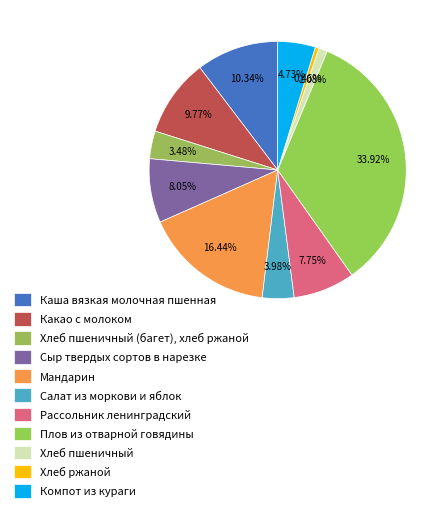

Combined, do Плов из отварной говядины and Мандарин account for over 50%?

Yes